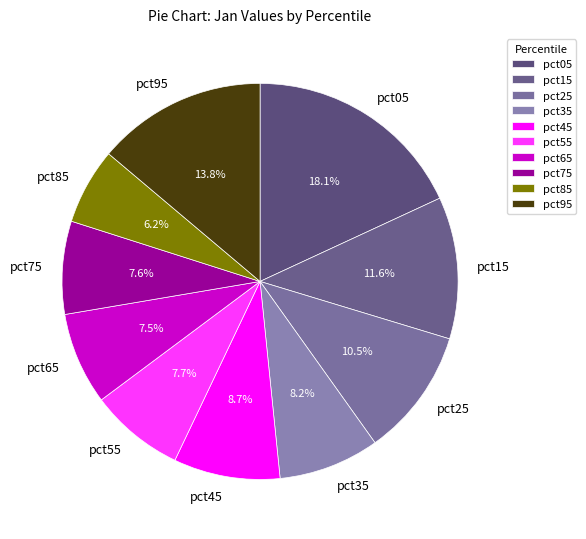

To the nearest percent, what percentage of the pie is pct45?

9%